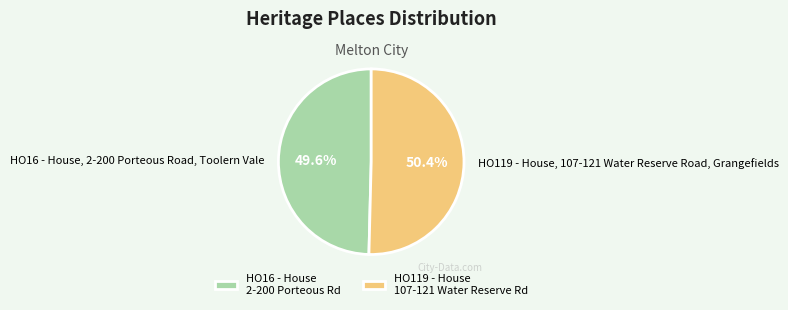

Combined, what portion of the pie is HO16 - House, 2-200 Porteous Road, Toolern Vale and HO119 - House, 107-121 Water Reserve Road, Grangefields?

100.0%